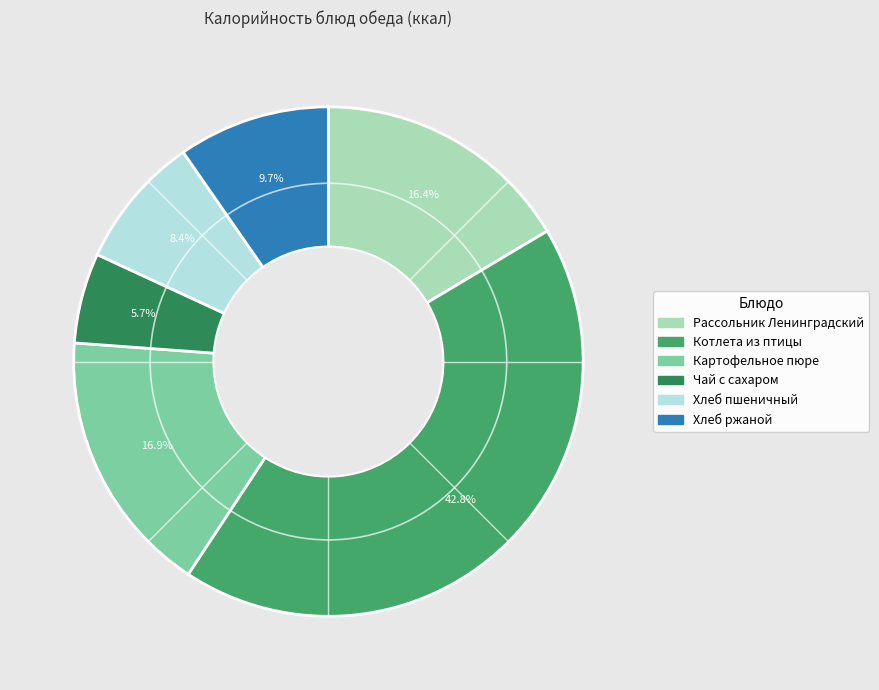

Approximately how many times larger is the value at Рассольник Ленинградский compared to Котлета из птицы?

0.4